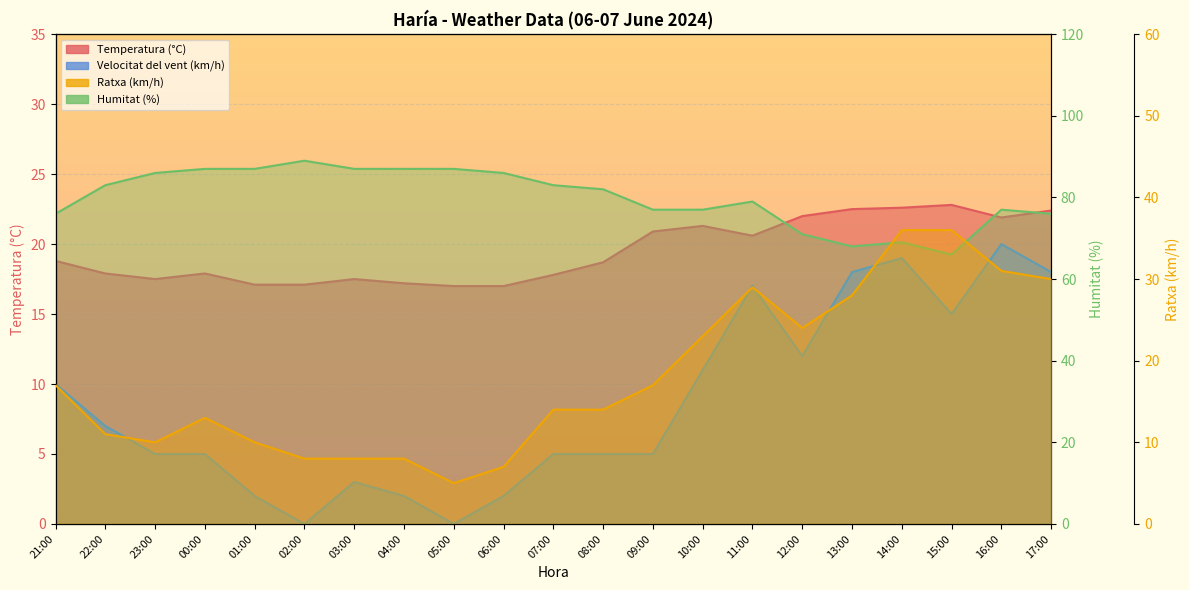

What position from the right is 04:00?

14